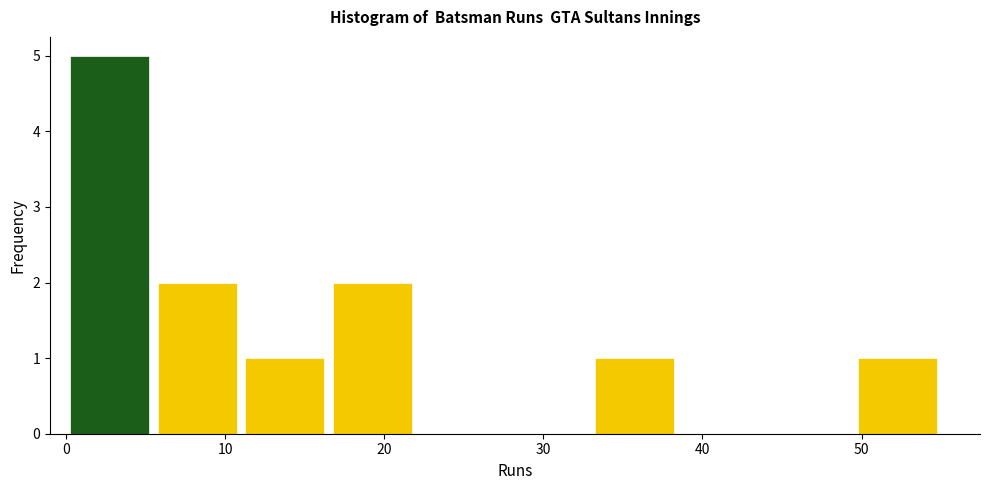

Which range on the x-axis has the tallest bar?

0.0 to 5.5